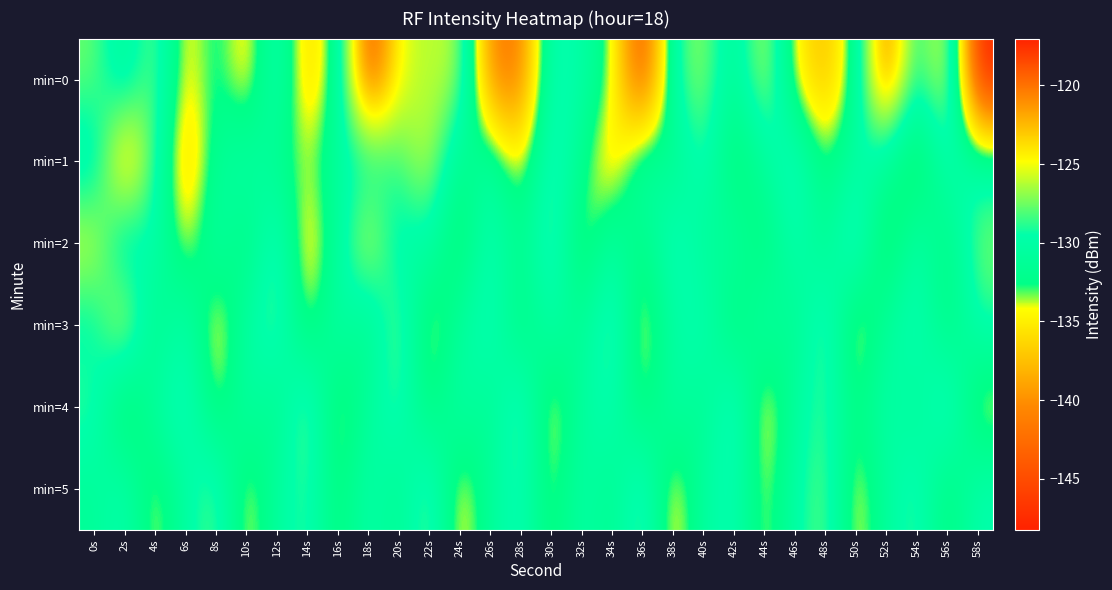

How many data points does each series have?

30